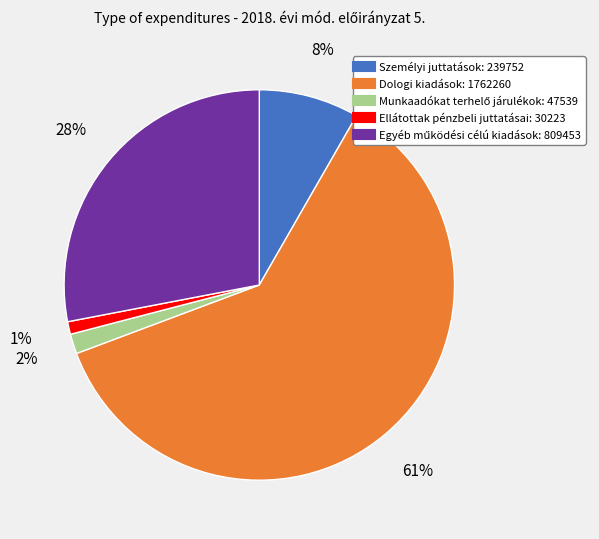

How many segments does this pie chart have?

5